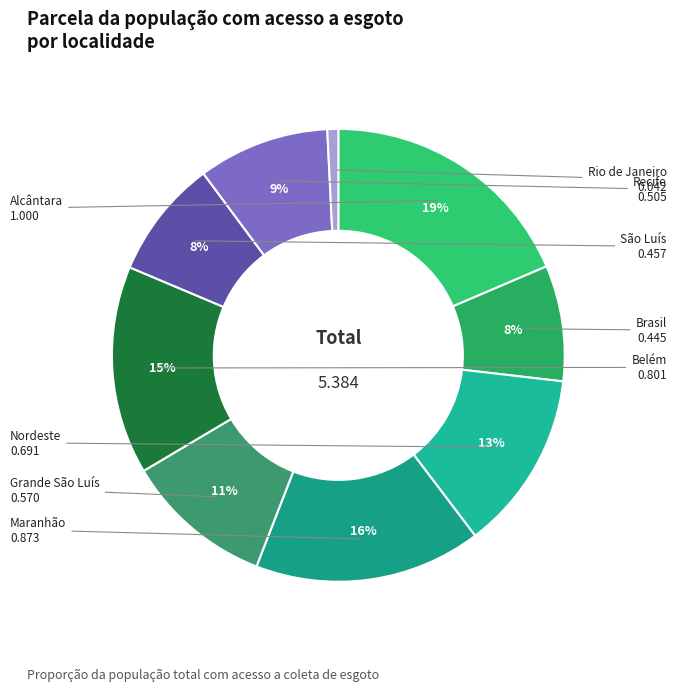

Is there a majority slice in this chart?

No